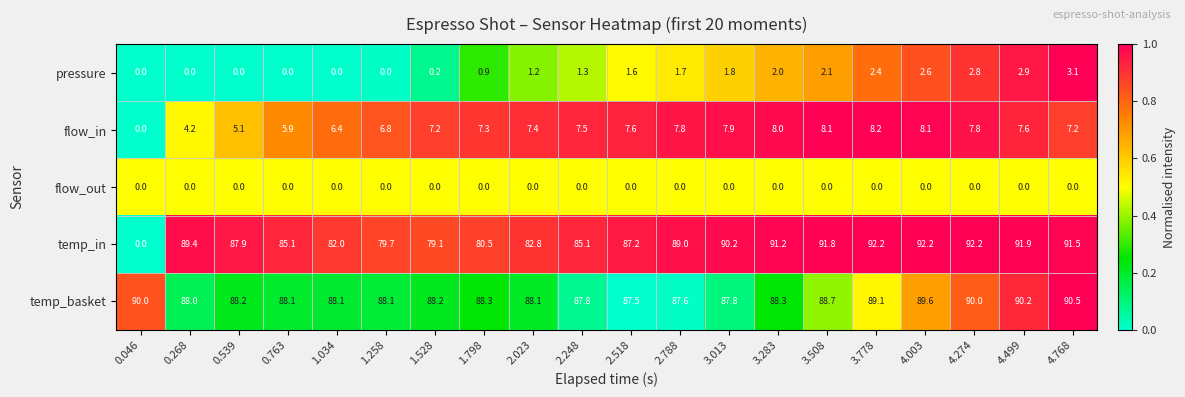

True or false: temp_basket has a value of 89.6 at 4.003.

True